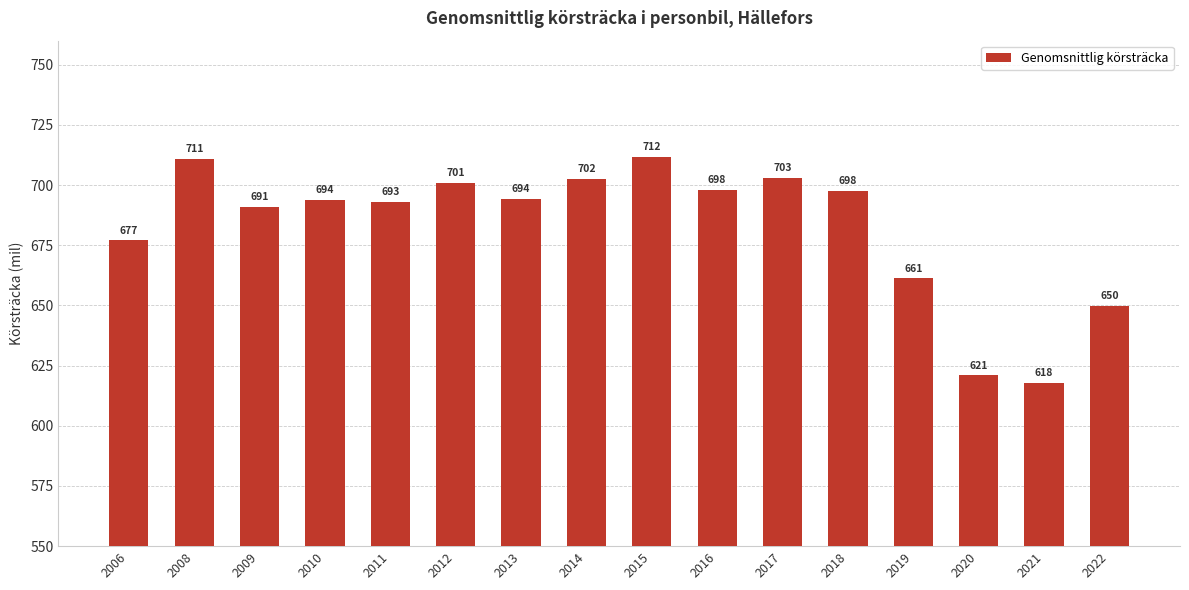

How many values are below 694?

7